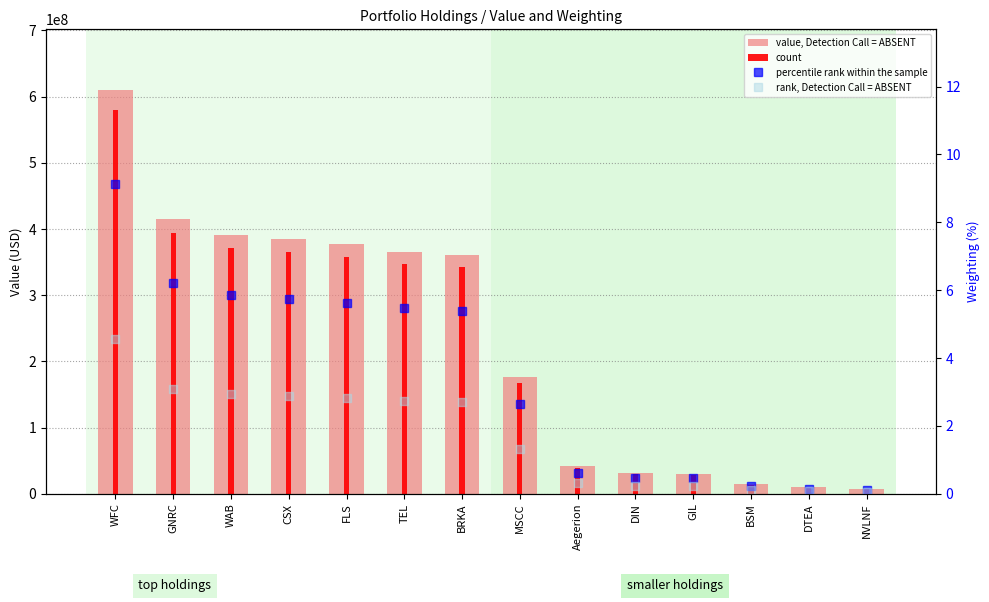

At which label does percentile rank within the sample first exceed 5?

WFC